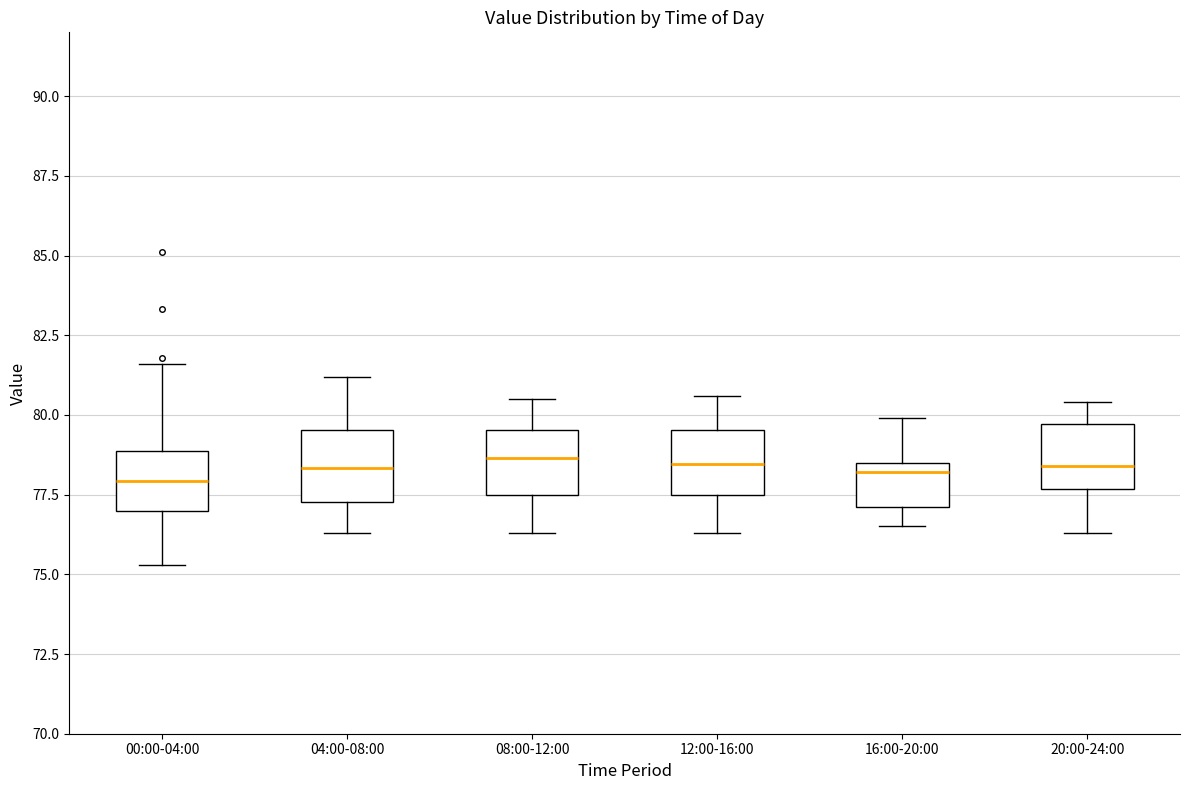

Reading left to right, transcribe this box plot: for each box, give where its median line is, the range the box spans, and where its two whiskers end, as read against the y-axis. The values are not printed on the chart, so give them approximately, as read against the axis.

00:00-04:00: median 78.0, box 77.0 to 79.0, whiskers 75.5 to 81.5
04:00-08:00: median 78.5, box 77.5 to 79.5, whiskers 76.5 to 81.0
08:00-12:00: median 78.5, box 77.5 to 79.5, whiskers 76.5 to 80.5
12:00-16:00: median 78.5, box 77.5 to 79.5, whiskers 76.5 to 80.5
16:00-20:00: median 78.0, box 77.0 to 78.5, whiskers 76.5 to 80.0
20:00-24:00: median 78.5, box 77.5 to 79.5, whiskers 76.5 to 80.5